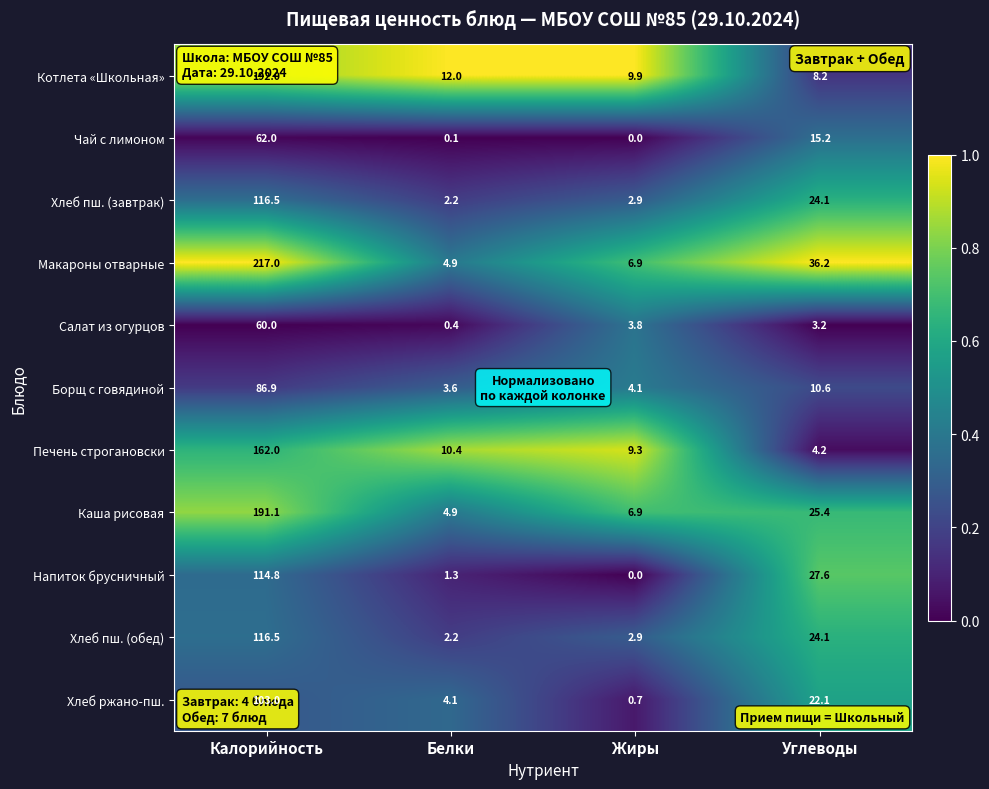

What is the difference between the maximum and second lowest values in the Салат из огурцов series?

56.8